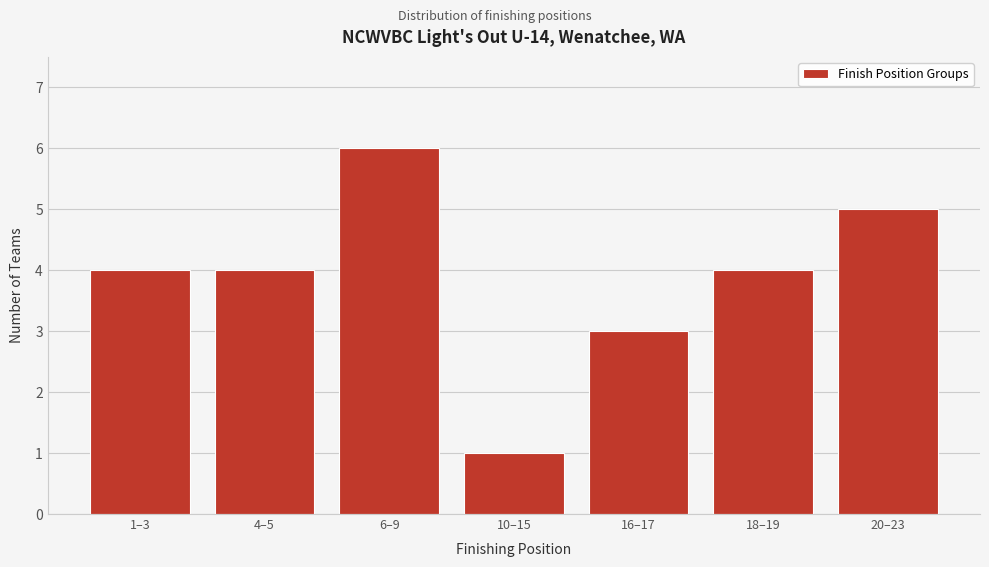

Reading left to right, transcribe all the data shown in this chart.

1–3=4	4–5=4	6–9=6	10–15=1	16–17=3	18–19=4	20–23=5